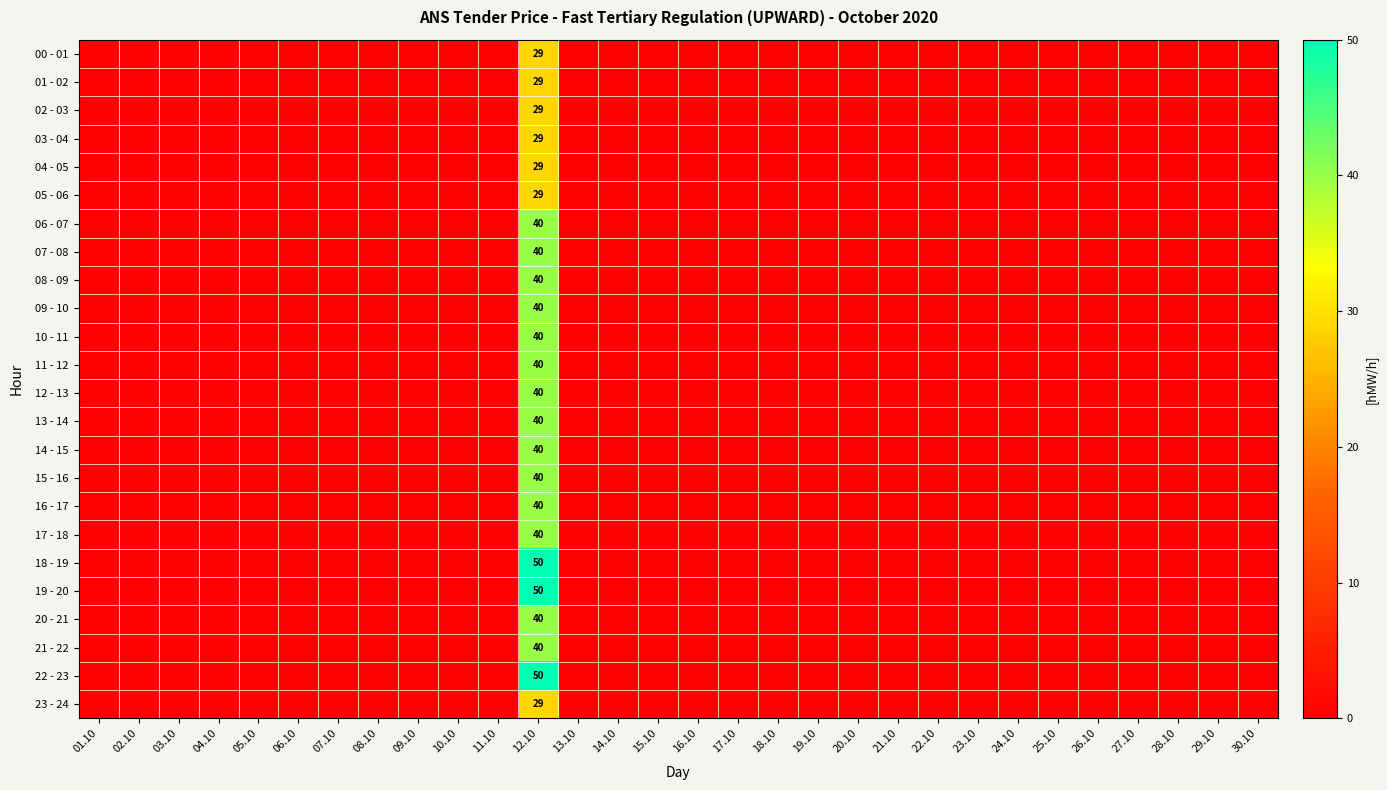

What is the average value of the 19 - 20 series?

2